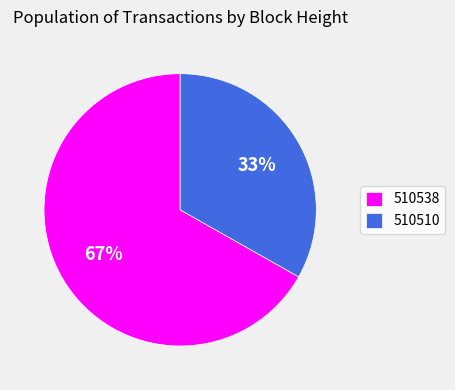

Does any single category account for the majority?

Yes